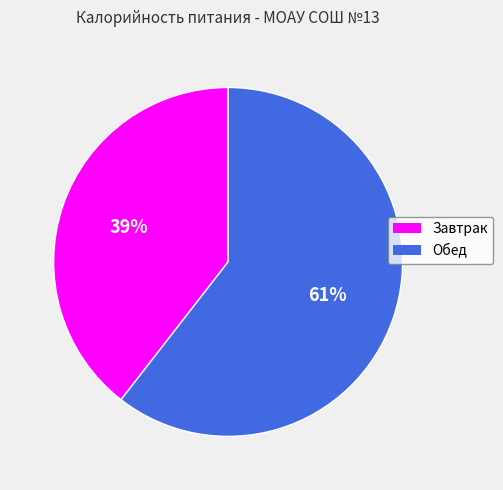

Which slice is the largest?

Обед